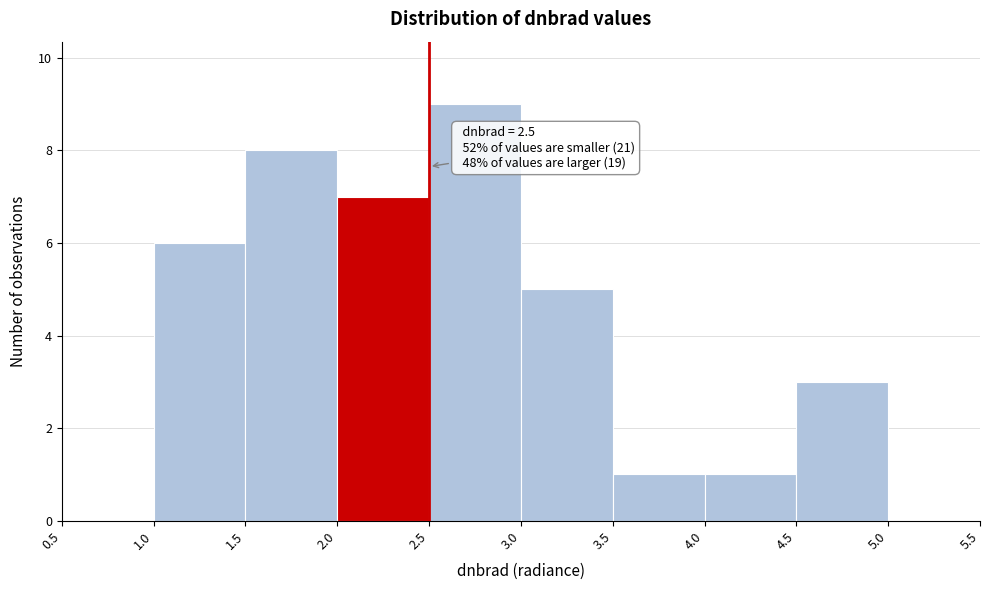

Which range on the x-axis has the tallest bar?

2.5 to 3.0